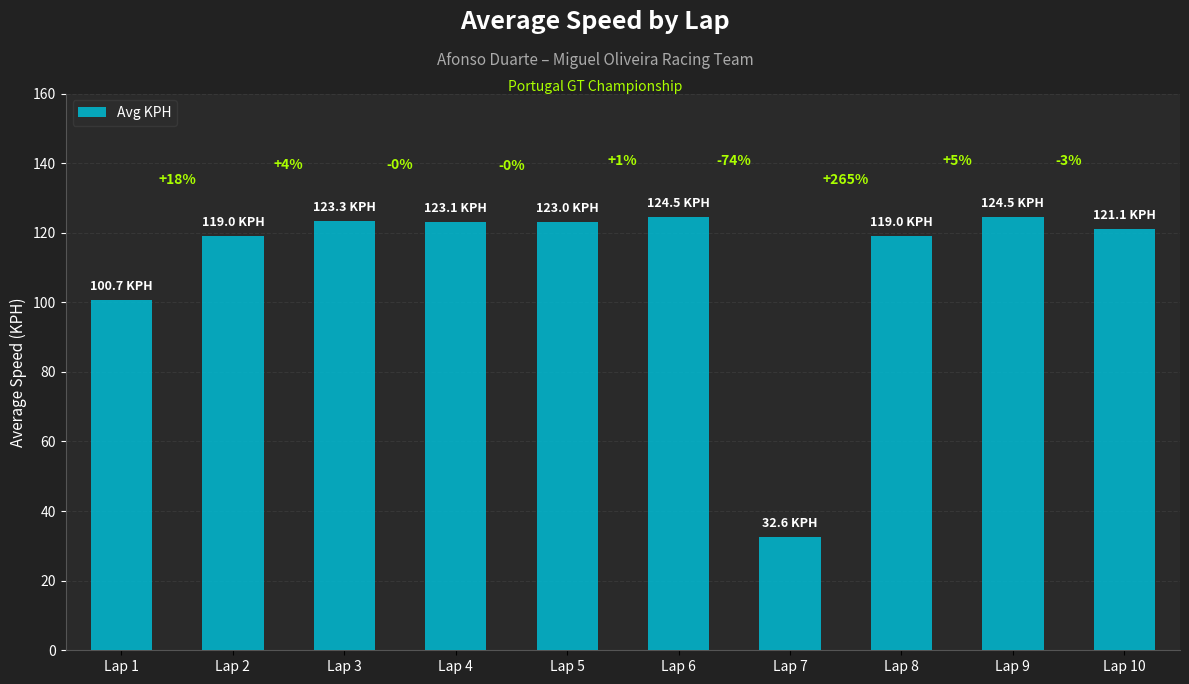

How many bars are there in total?

10